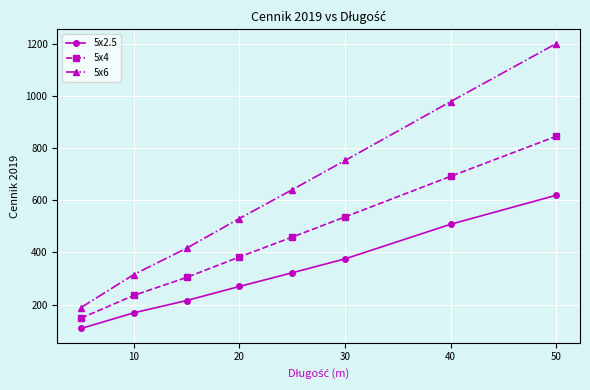

What is the smallest value displayed?

108.3